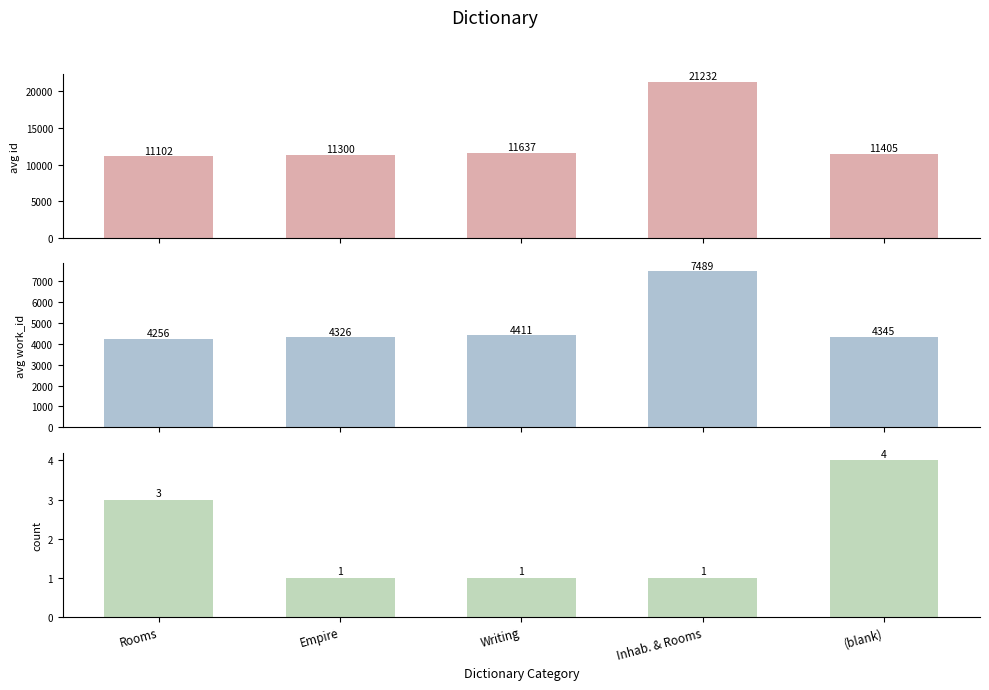

What is the label of the 2nd bar from the left?

Empire